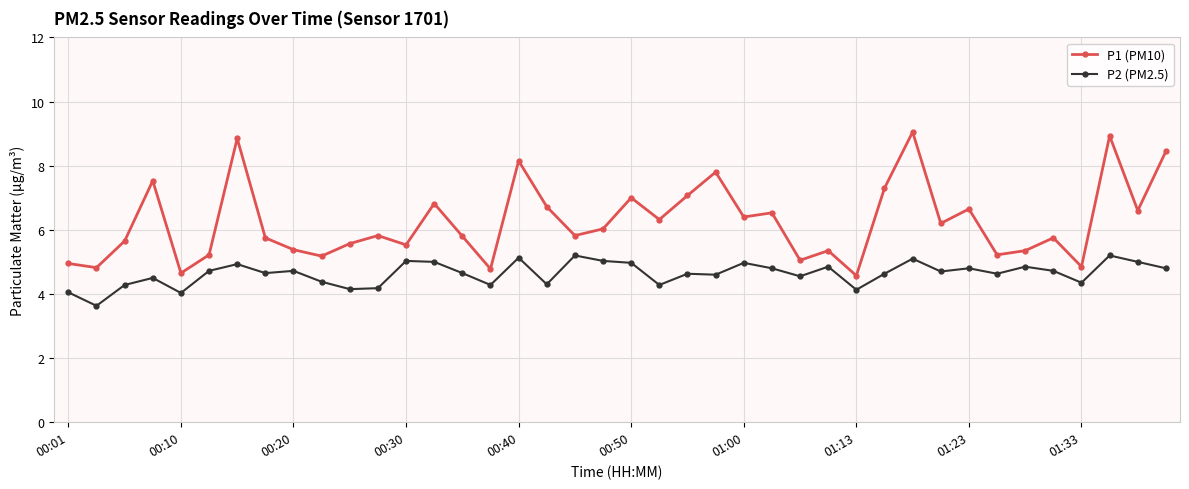

What is the difference between the maximum and second lowest values in the P1 (PM10) series?

4.4